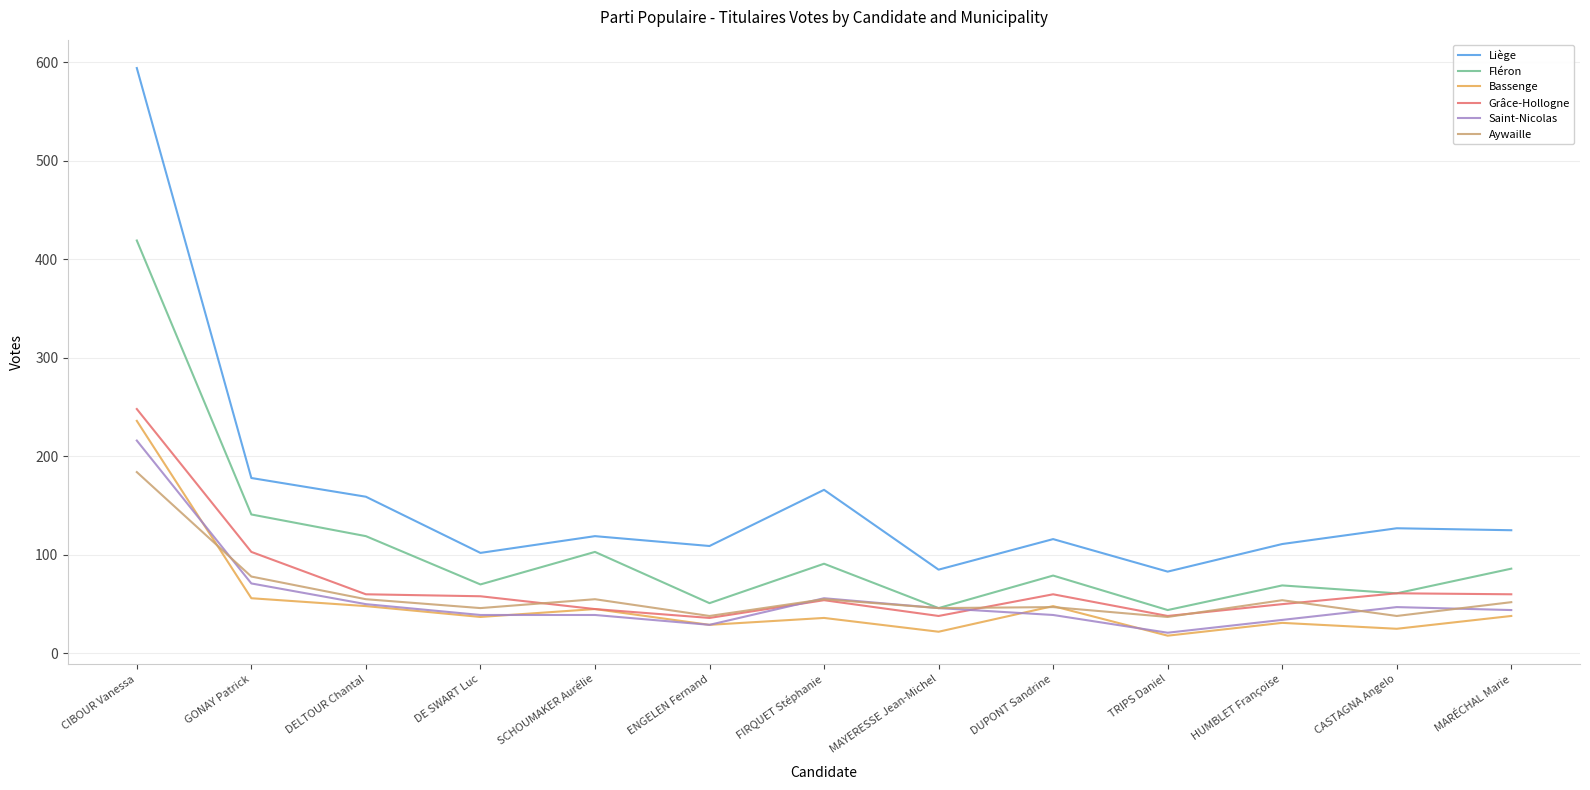

How many intersections are there between Saint-Nicolas and Grâce-Hollogne?

2